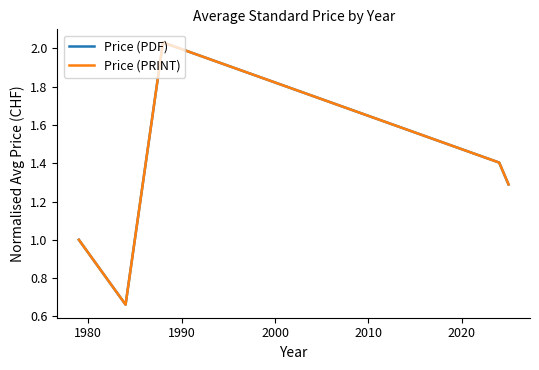

Does the chart display data point markers on the line(s)?

No